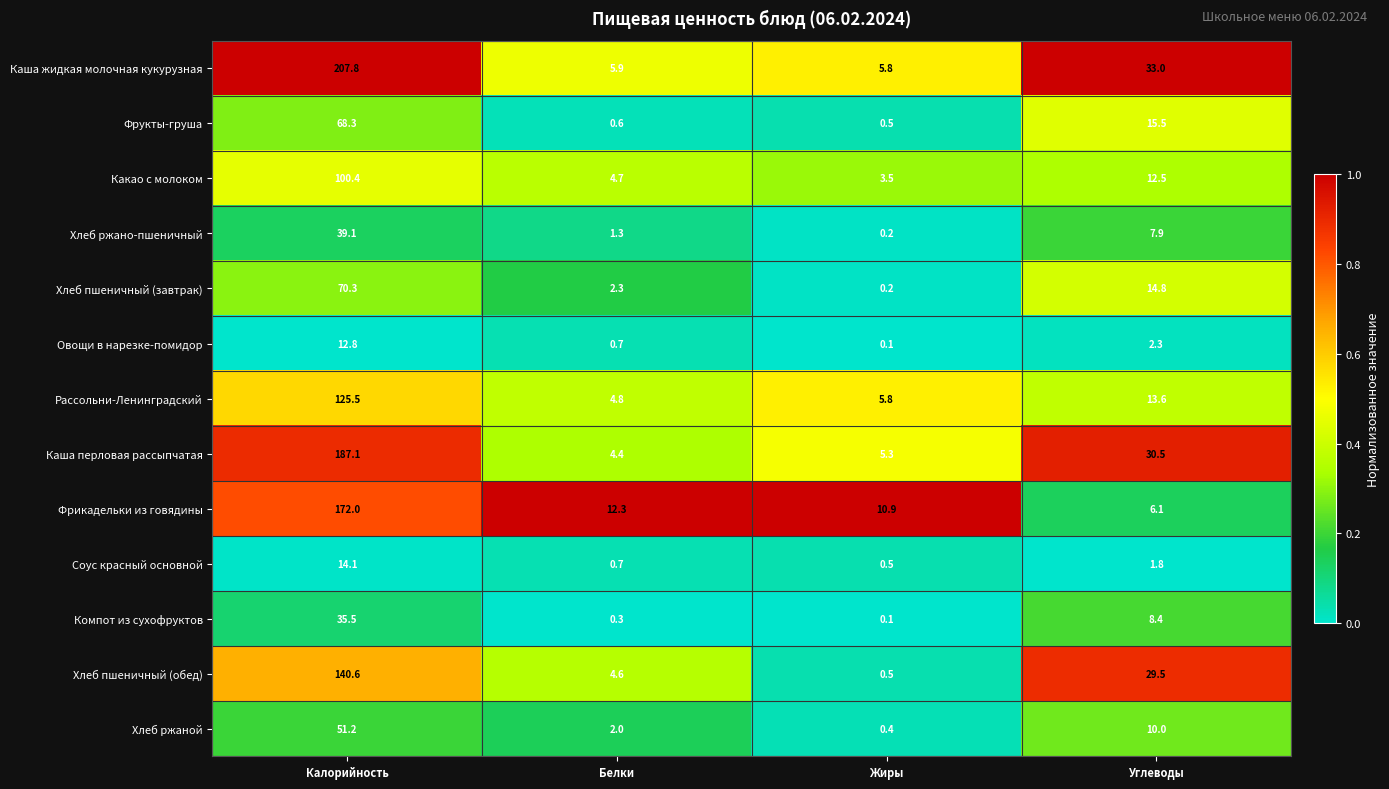

At which category does the chart reach its minimum across all series?

Жиры